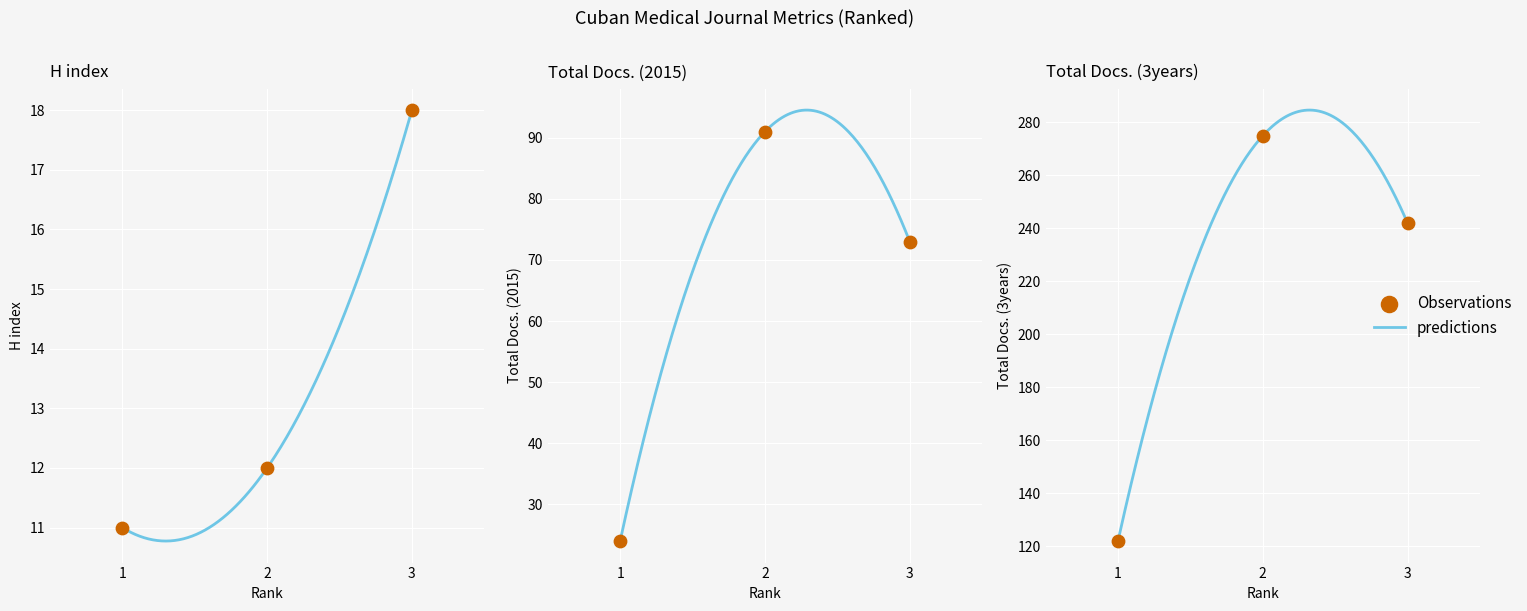

Which series reaches the minimum Y coordinate?

H index